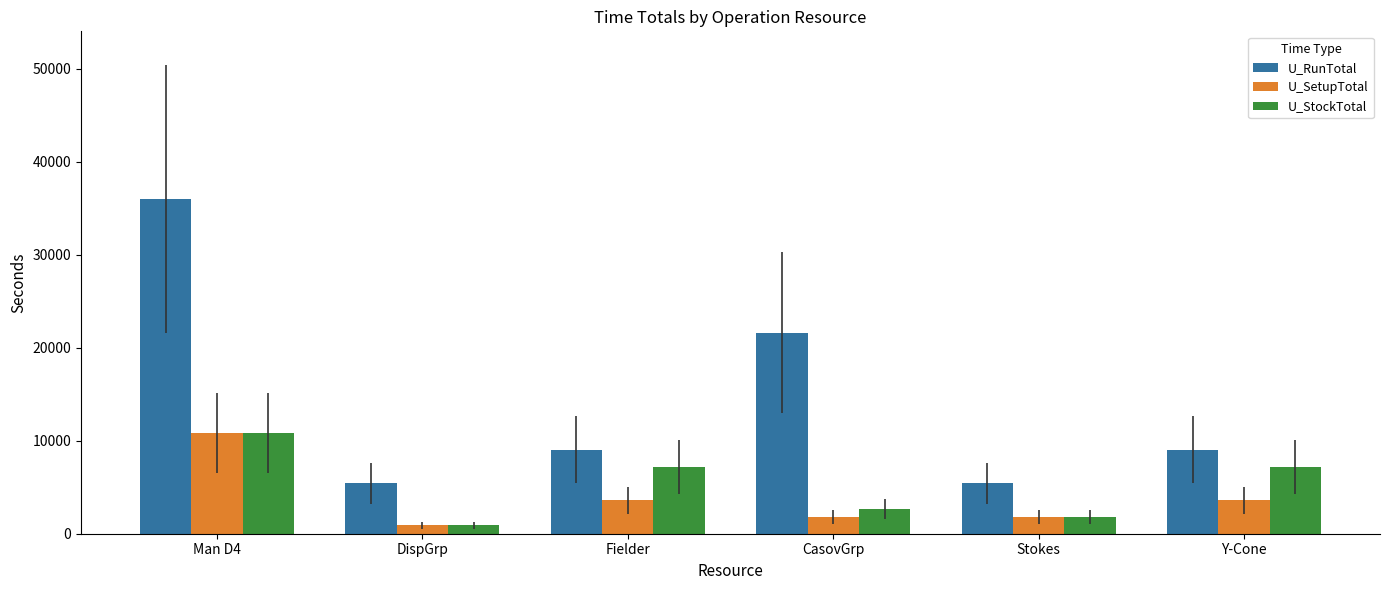

Count the number of data series in this chart.

3